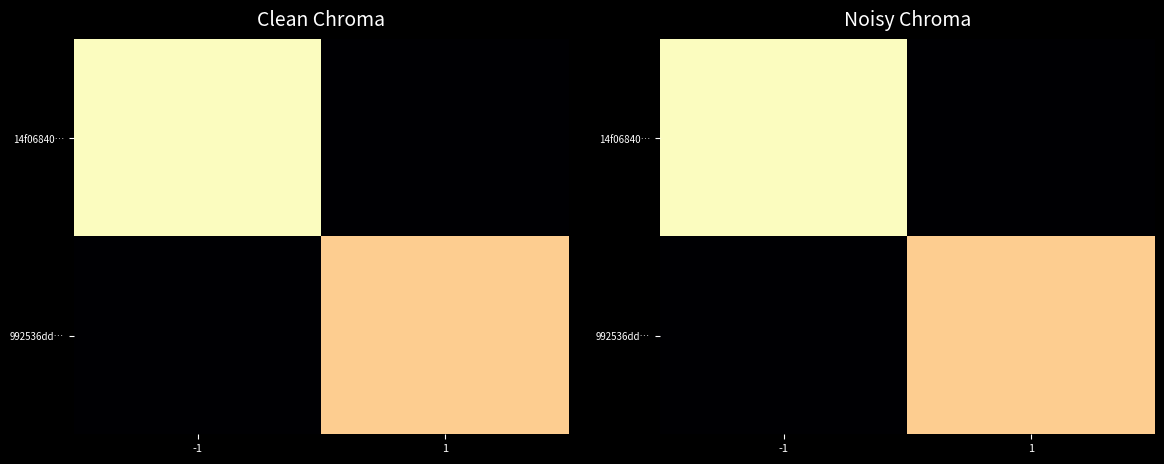

List the series in order of their overall mean, highest first.

14f06840…, 992536dd…